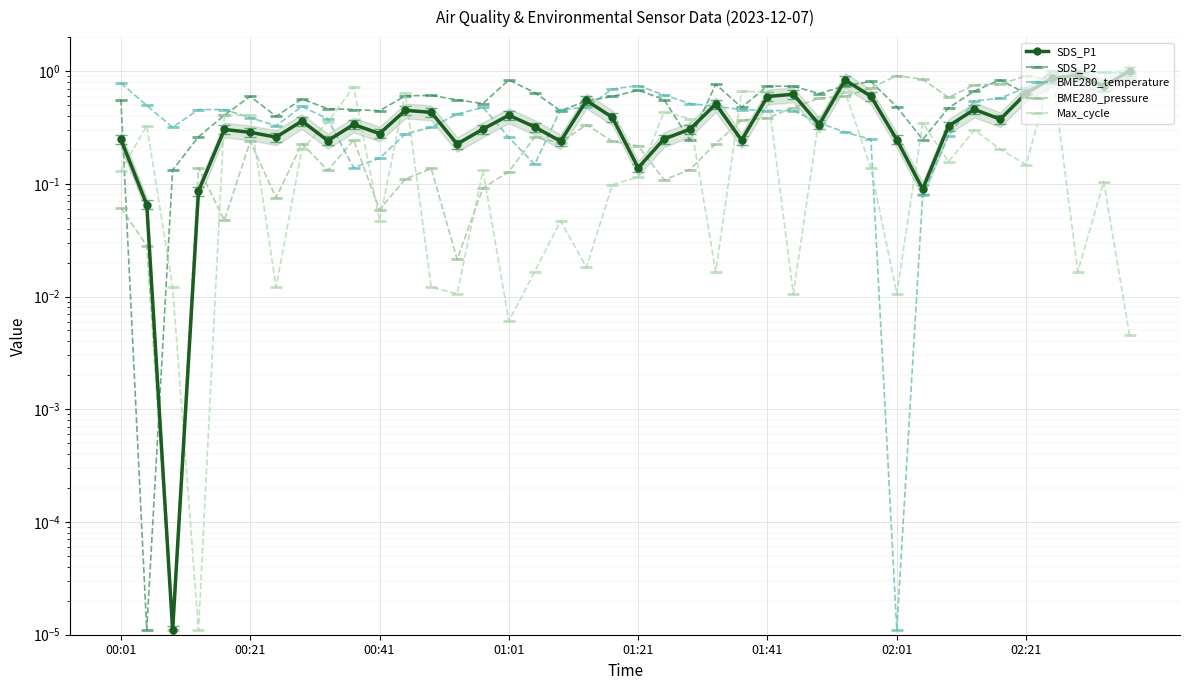

Which series has the largest total across all categories?

SDS_P2